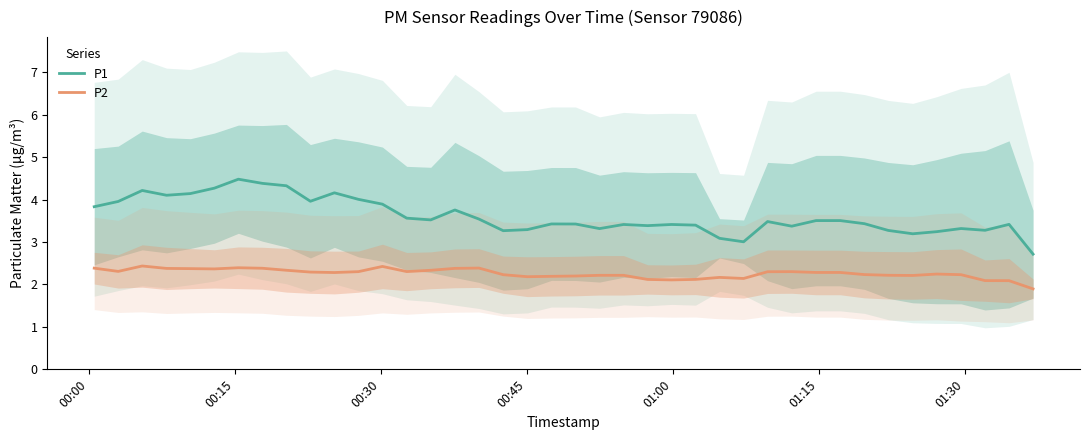

What is the greatest value displayed?

4.5